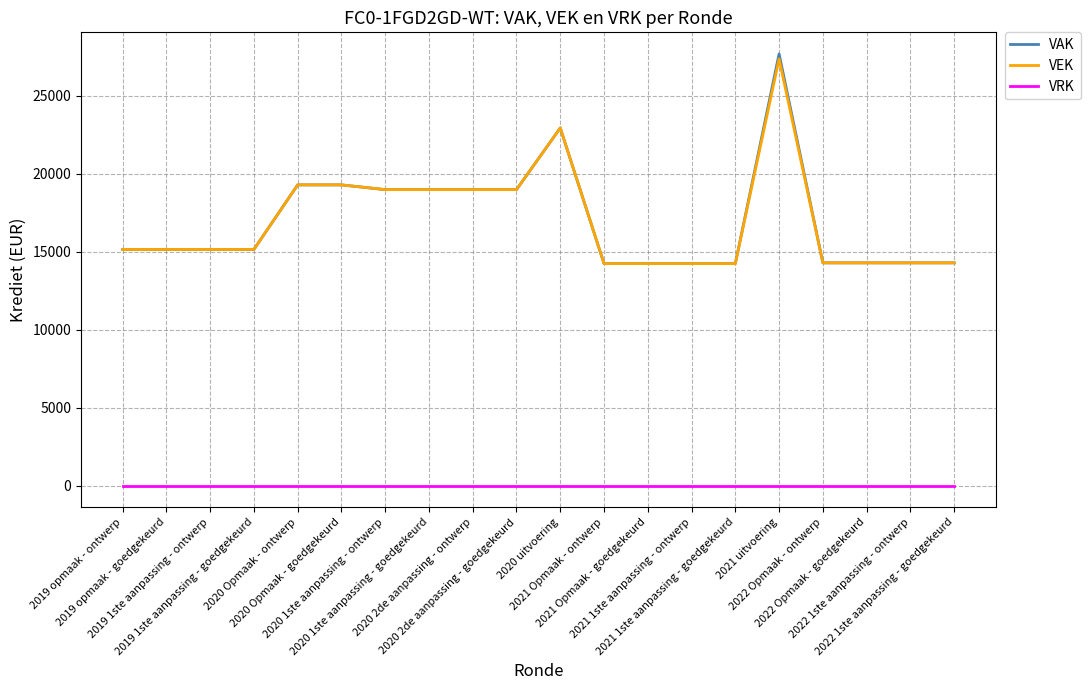

What is the minimum value for VEK?

14242